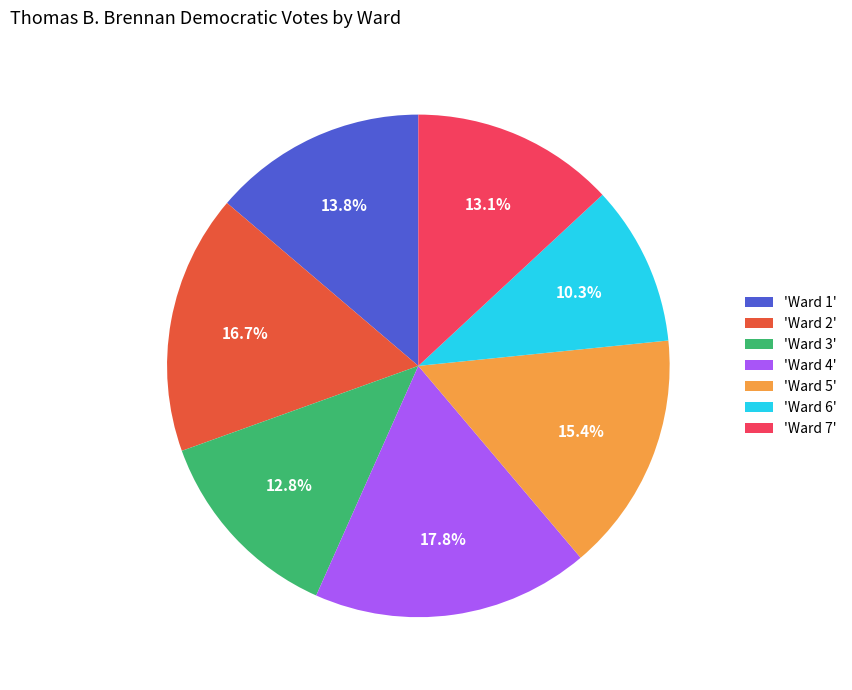

Is there any slice that represents more than half of the pie?

No